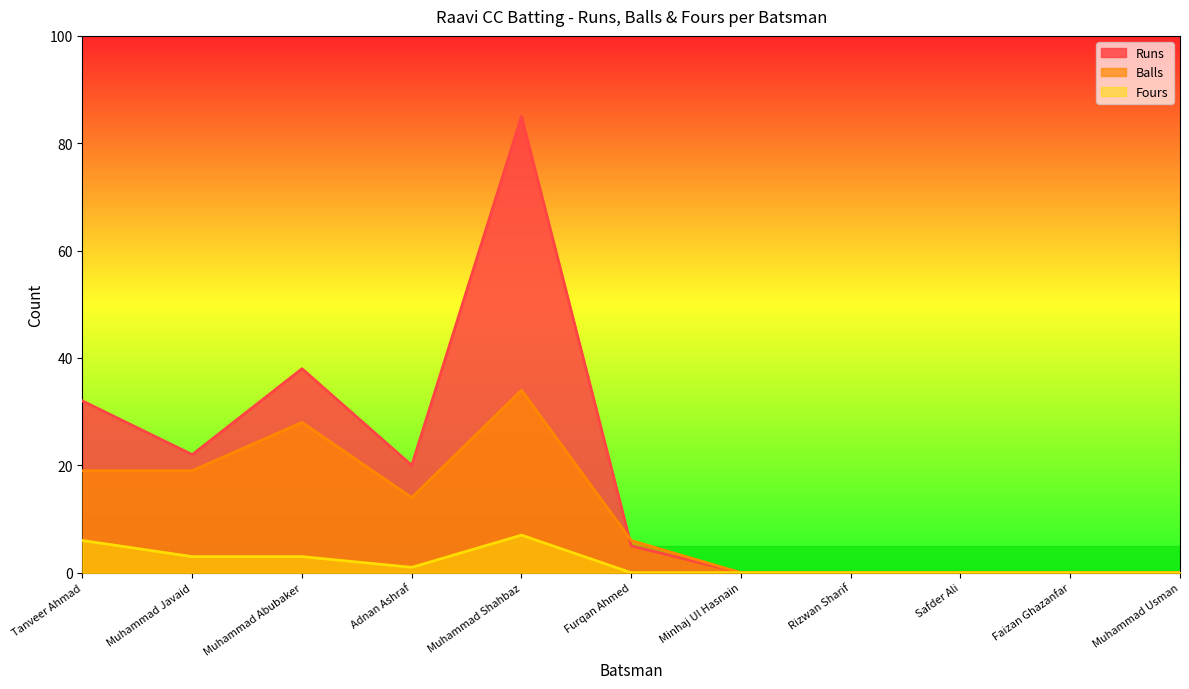

What is the difference between the highest and lowest values at Adnan Ashraf?

19